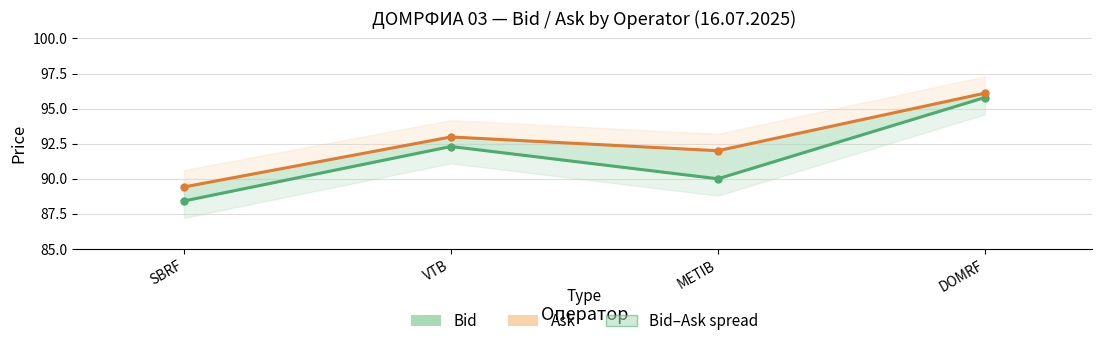

Rank the series at VTB from lowest to highest value.

Bid, Ask